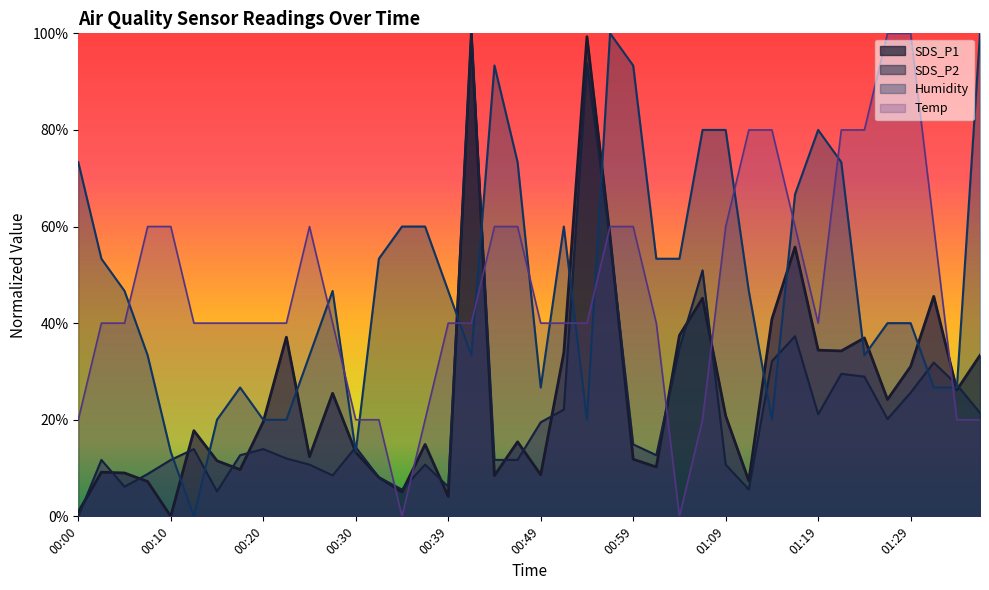

Does the chart display data point markers on the line(s)?

No